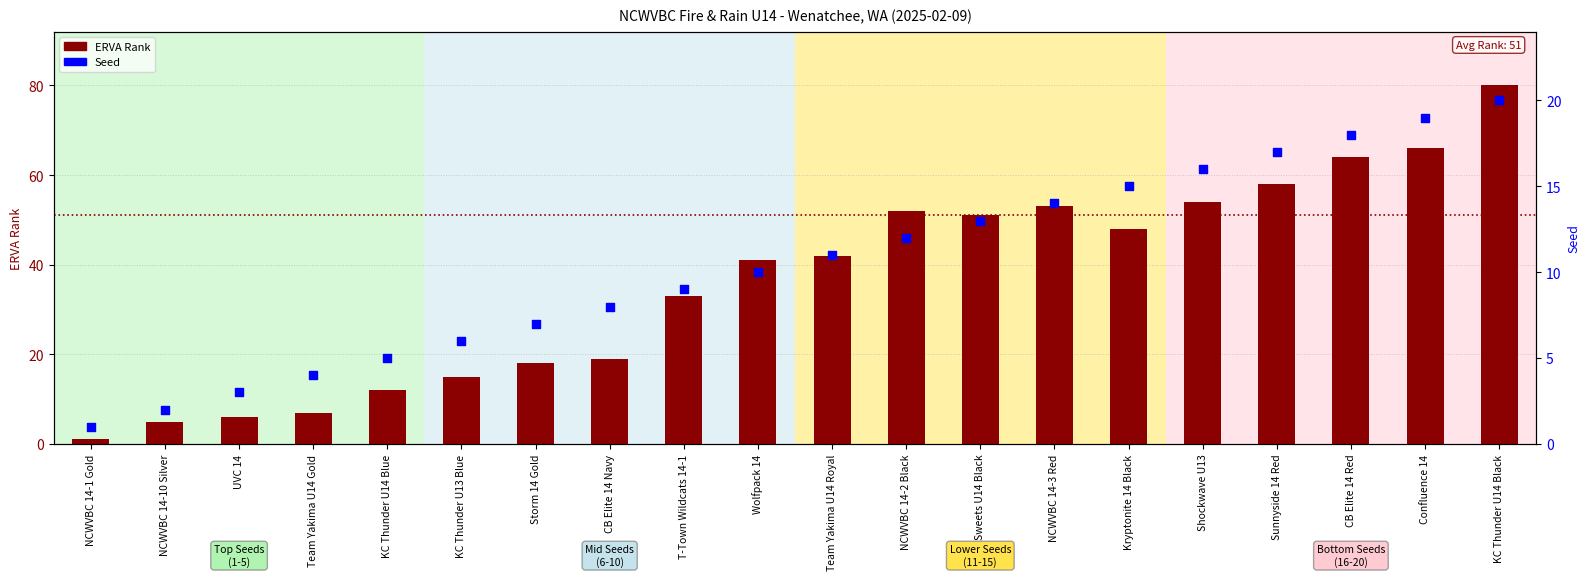

At which category is the sum across all series the highest?

KC Thunder U14 Black